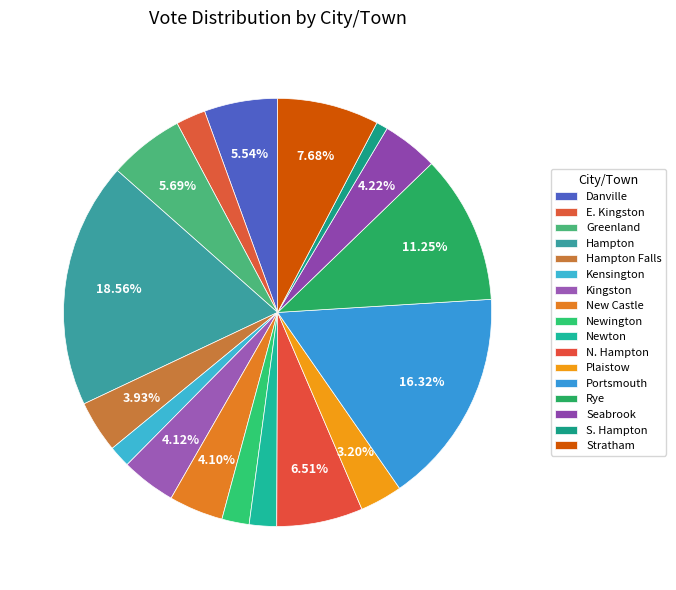

Count the number of slices in the pie.

17